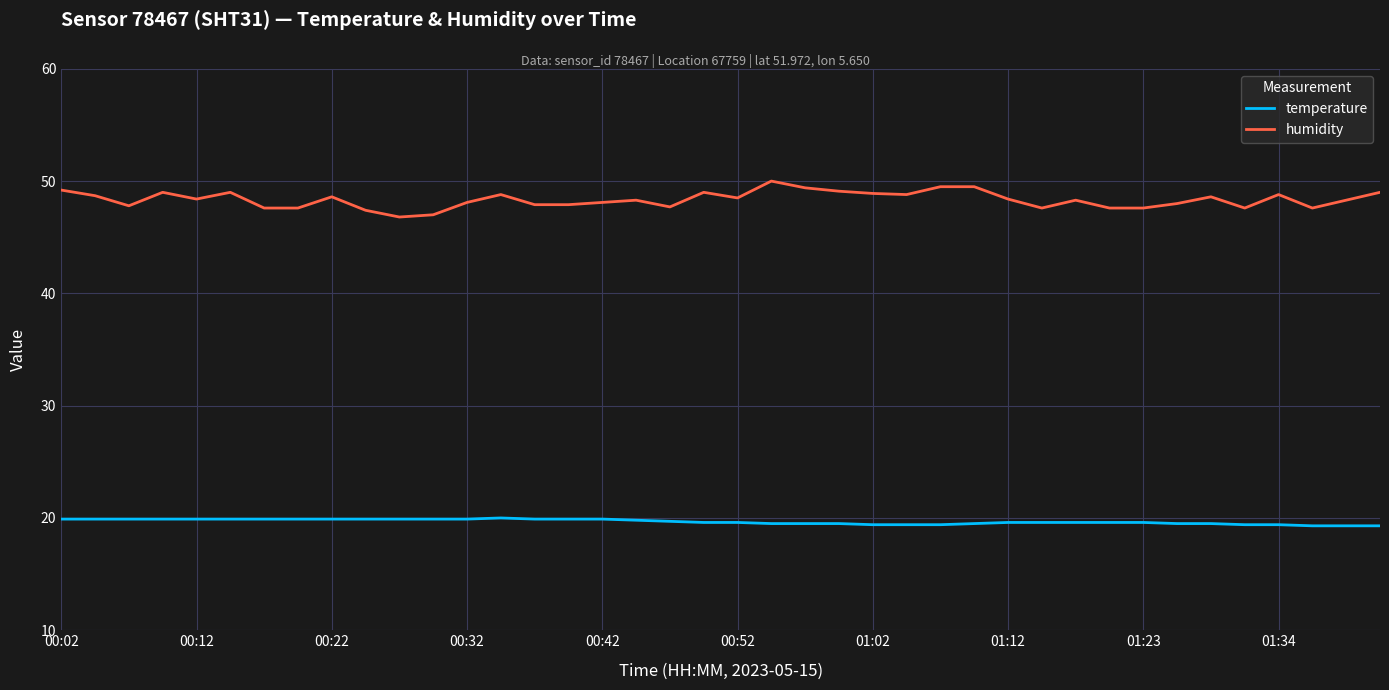

What is the difference between the maximum and minimum values in the humidity series?

3.2